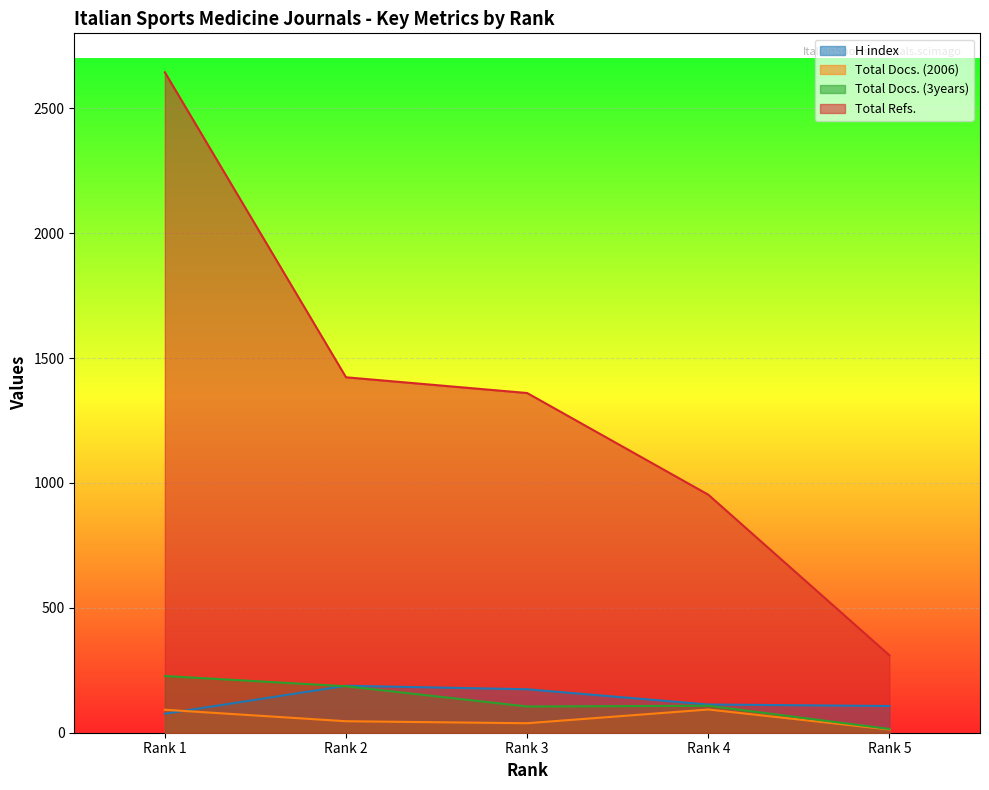

How many values in the Total Refs. series are below 1360?

2